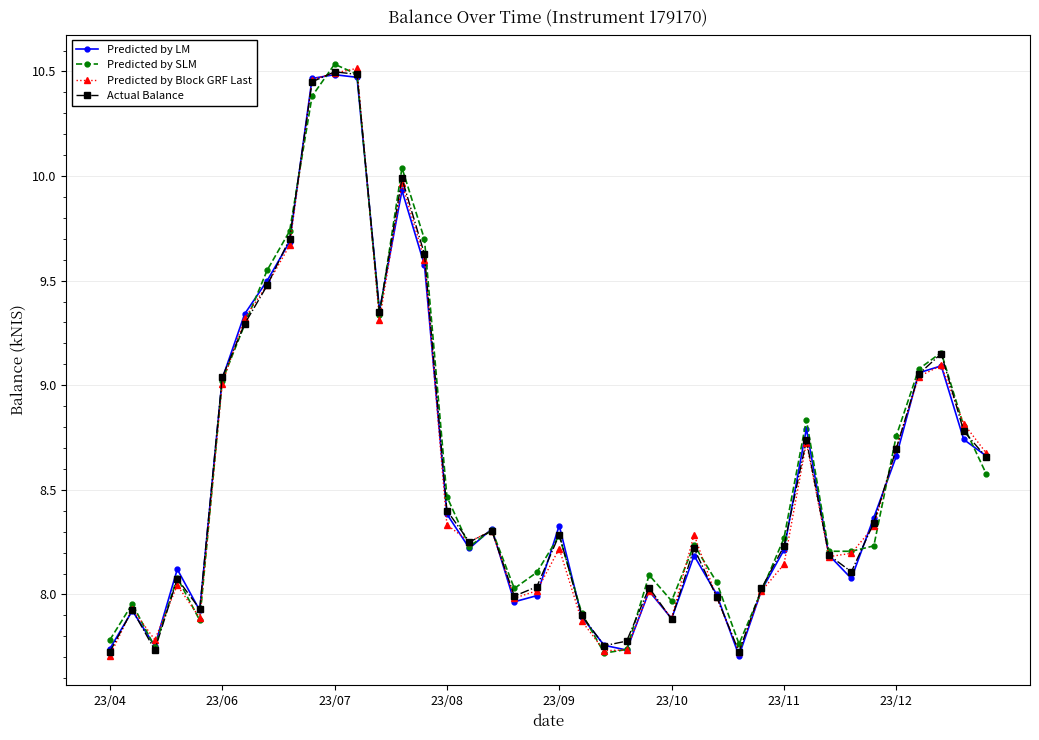

True or false: Actual Balance has more than 1 interior local peaks.

True